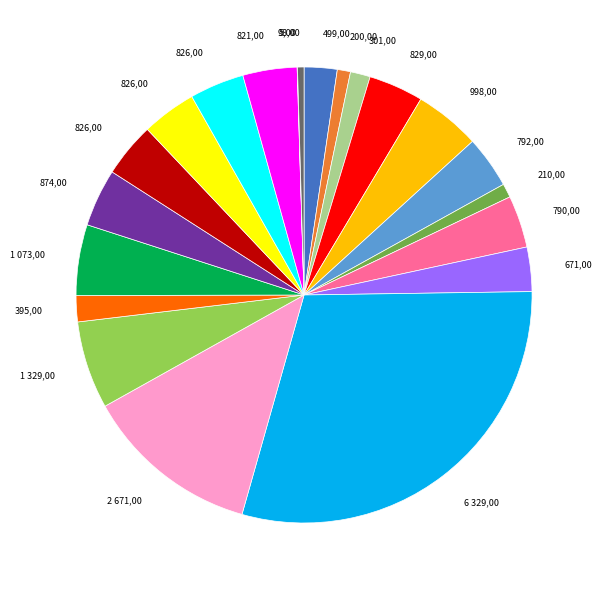

Is there any slice that represents more than half of the pie?

No